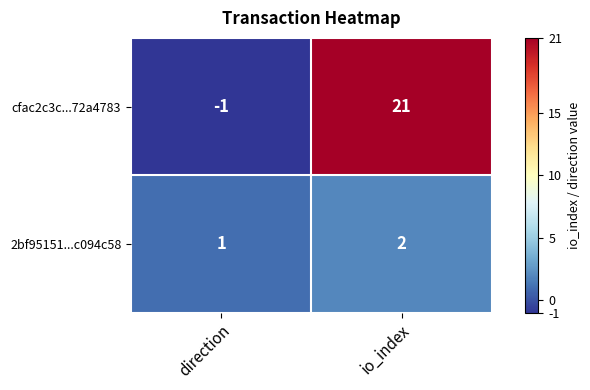

Which series has the widest spread of values?

cfac2c3c...72a4783